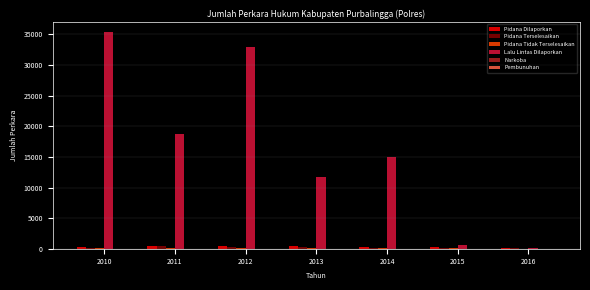

Where is Lalu Lintas Dilaporkan nearest to the value 17761?

2011